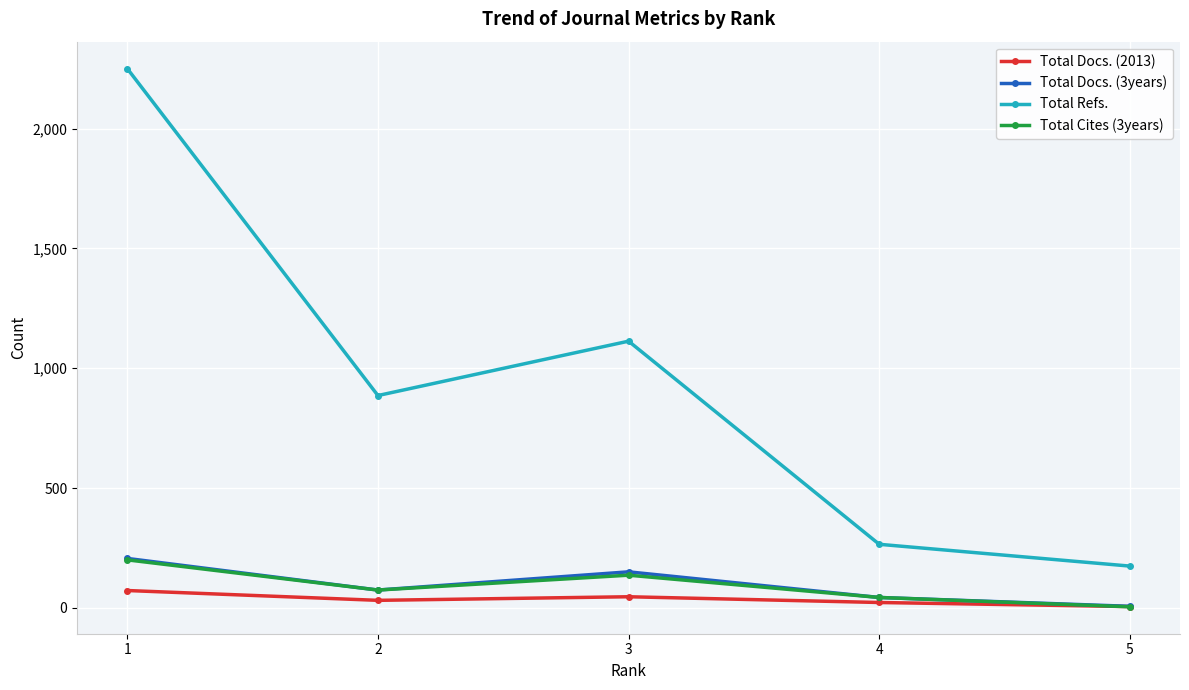

Which series has the largest total across all categories?

Total Refs.